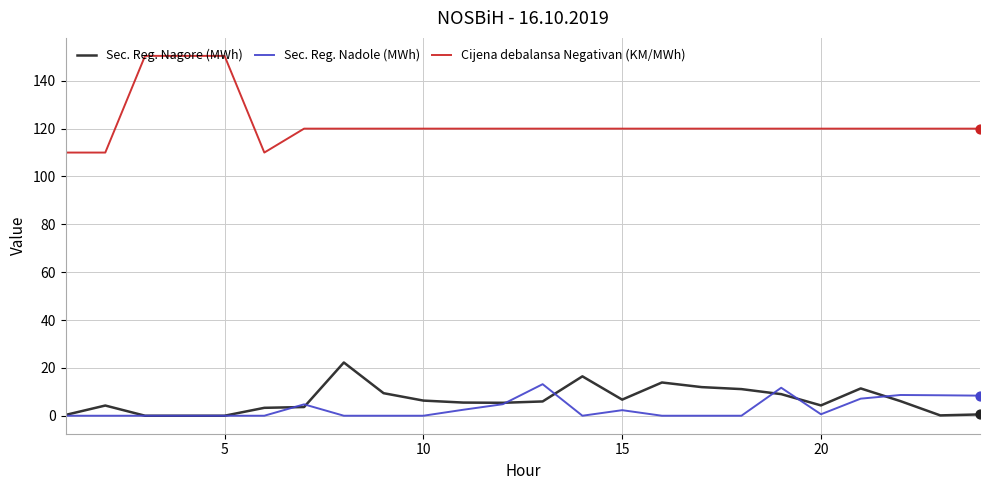

What are all the series names shown in the legend?

Sec. Reg. Nagore (MWh), Sec. Reg. Nadole (MWh), Cijena debalansa Negativan (KM/MWh)